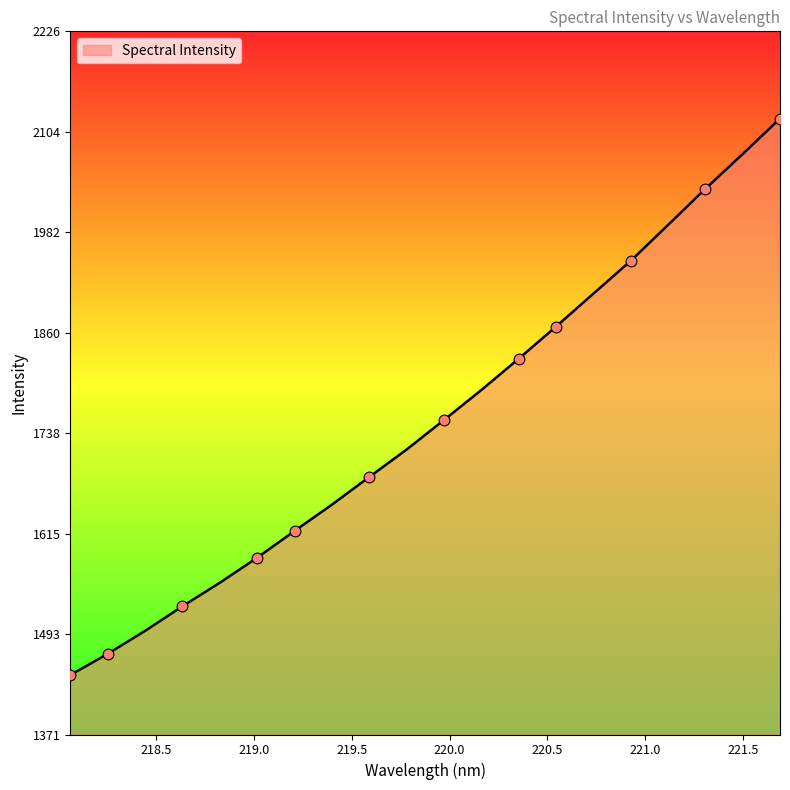

What is the difference between the maximum and minimum values?

676.0